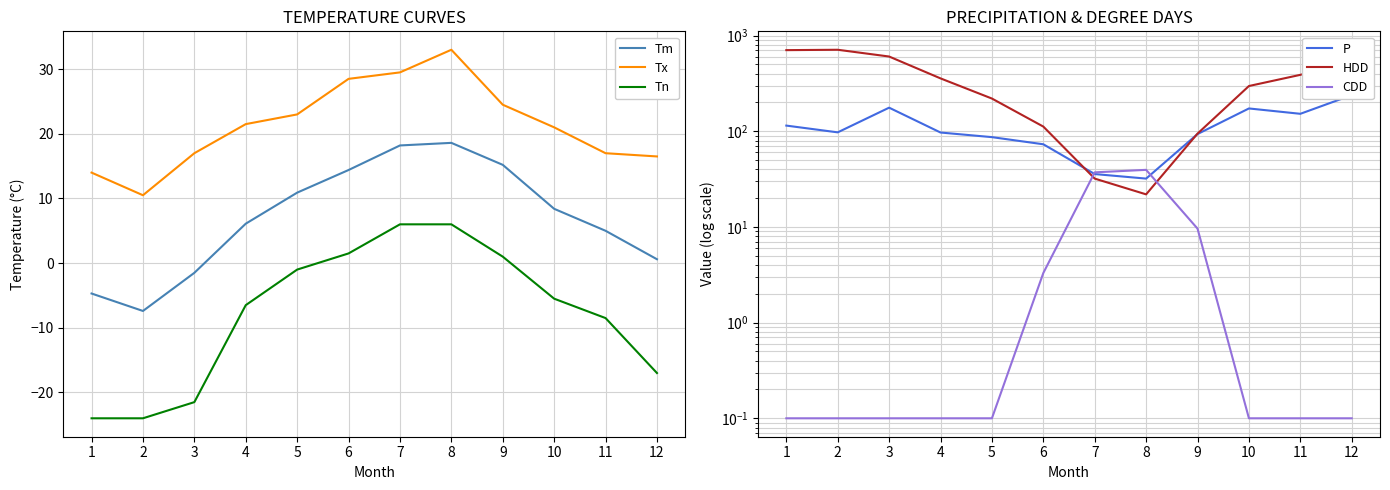

The Tx series shows 10.5 at 2. True or false?

True